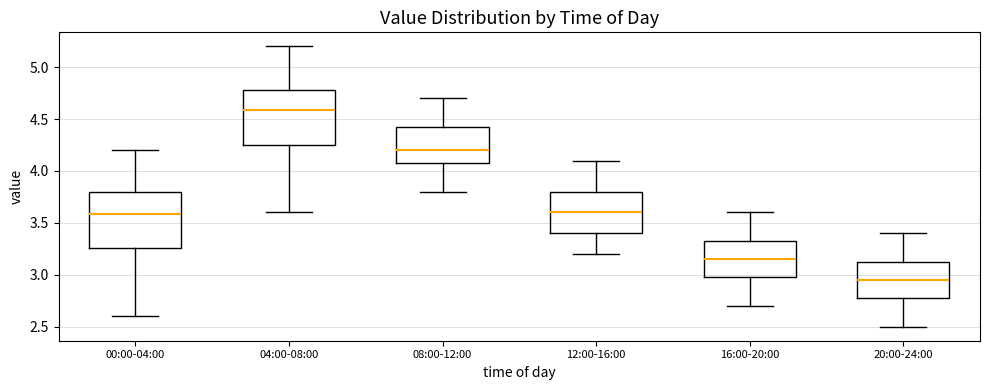

Reading left to right, read every box against the y-axis: the position of its median line, the range the box covers, and the ends of its whiskers. The values are not printed on the chart, so give them approximately, as read against the axis.

00:00-04:00: median 3.60, box 3.25 to 3.80, whiskers 2.60 to 4.20
04:00-08:00: median 4.60, box 4.25 to 4.80, whiskers 3.60 to 5.20
08:00-12:00: median 4.20, box 4.10 to 4.45, whiskers 3.80 to 4.70
12:00-16:00: median 3.60, box 3.40 to 3.80, whiskers 3.20 to 4.10
16:00-20:00: median 3.15, box 3.00 to 3.35, whiskers 2.70 to 3.60
20:00-24:00: median 2.95, box 2.80 to 3.15, whiskers 2.50 to 3.40